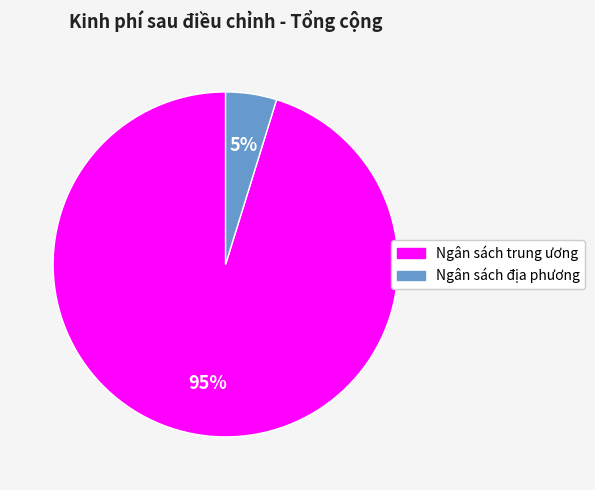

How many segments does this pie chart have?

2